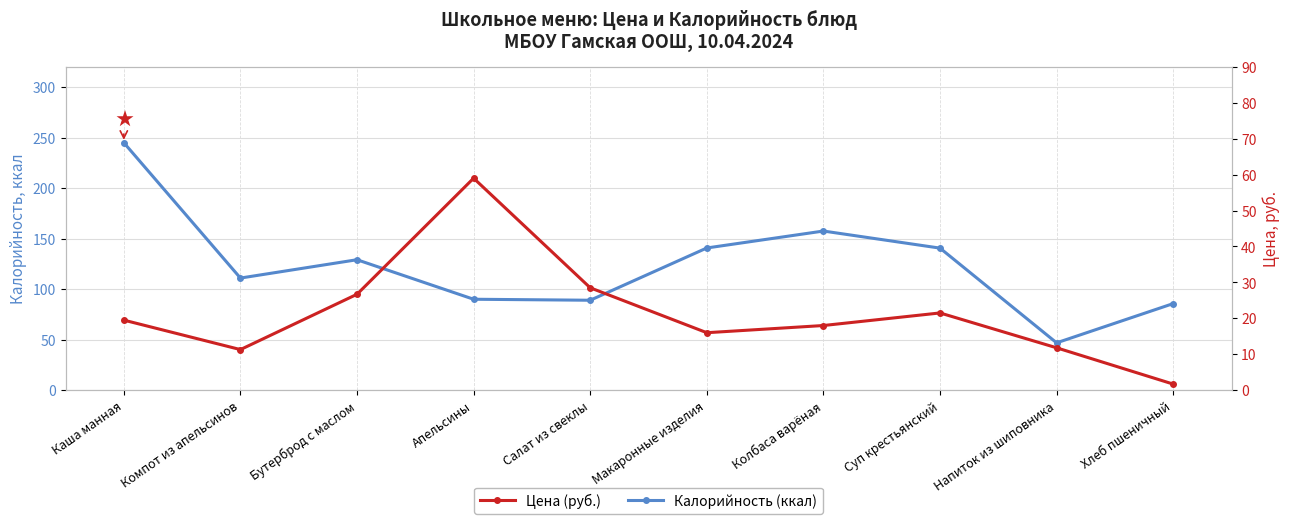

What is the minimum value shown in the chart?

1.7